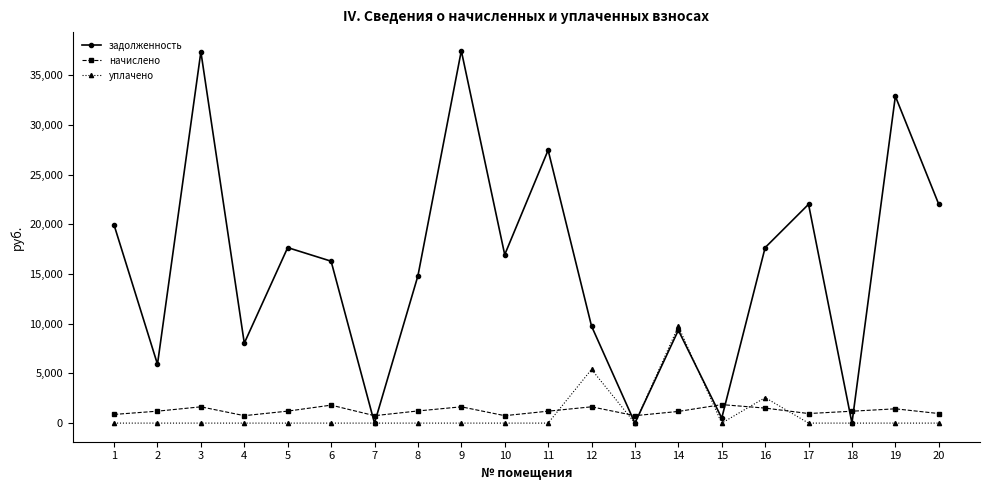

Rank the series by their maximum value, from lowest to highest.

начислено, уплачено, задолженность